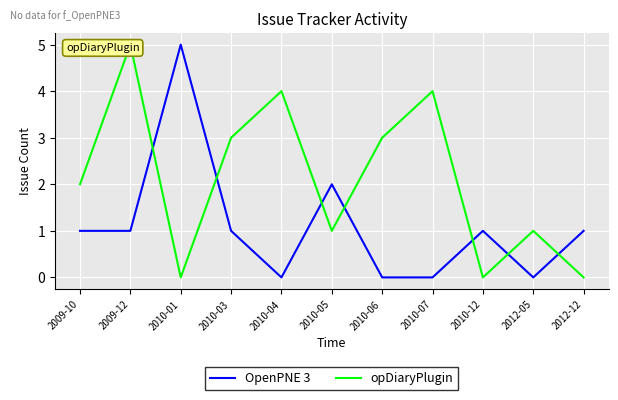

Is the value of OpenPNE 3 at 2012-05 greater than the value of opDiaryPlugin at 2012-05?

No